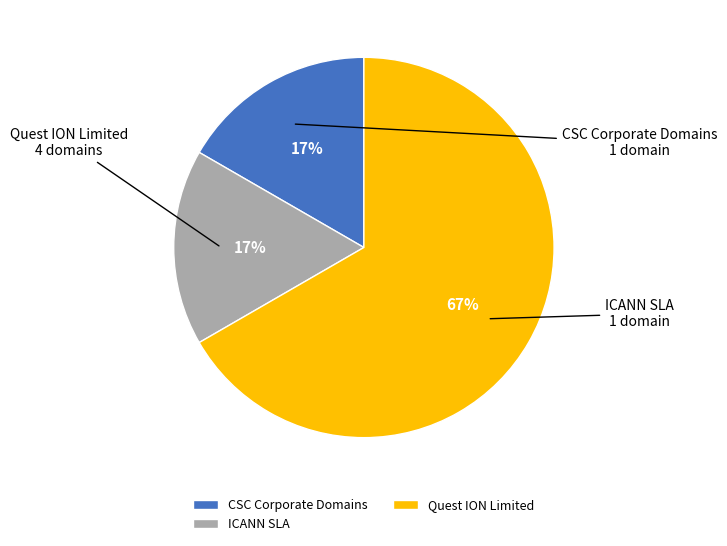

What is the ratio of the value at ICANN SLA to the value at CSC Corporate Domains?

1.0